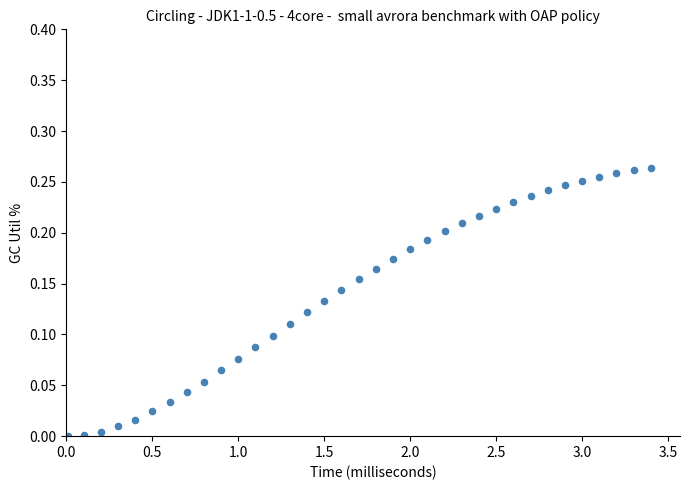

What is the range of X values (max minus min)?

3.4